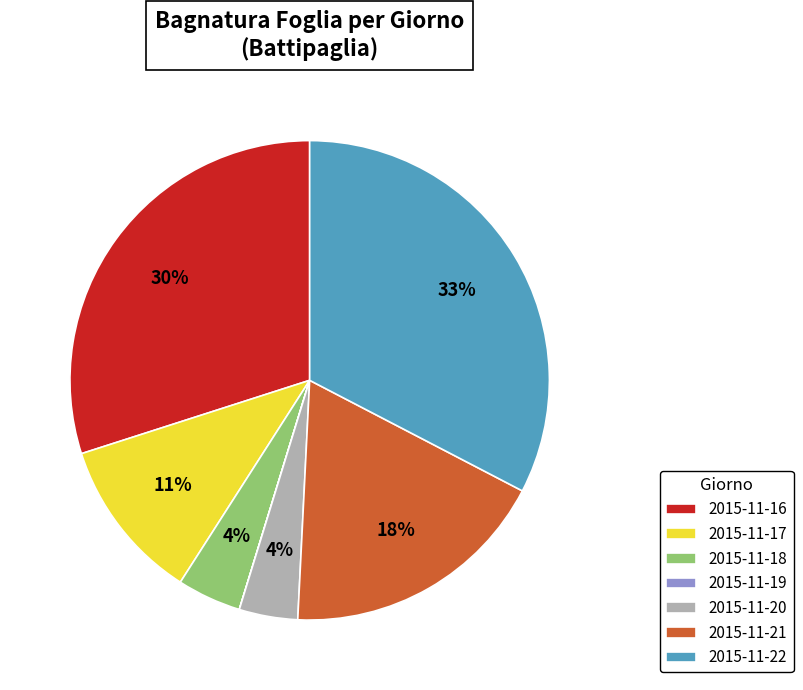

Combined, do 2015-11-20 and 2015-11-18 account for over 50%?

No